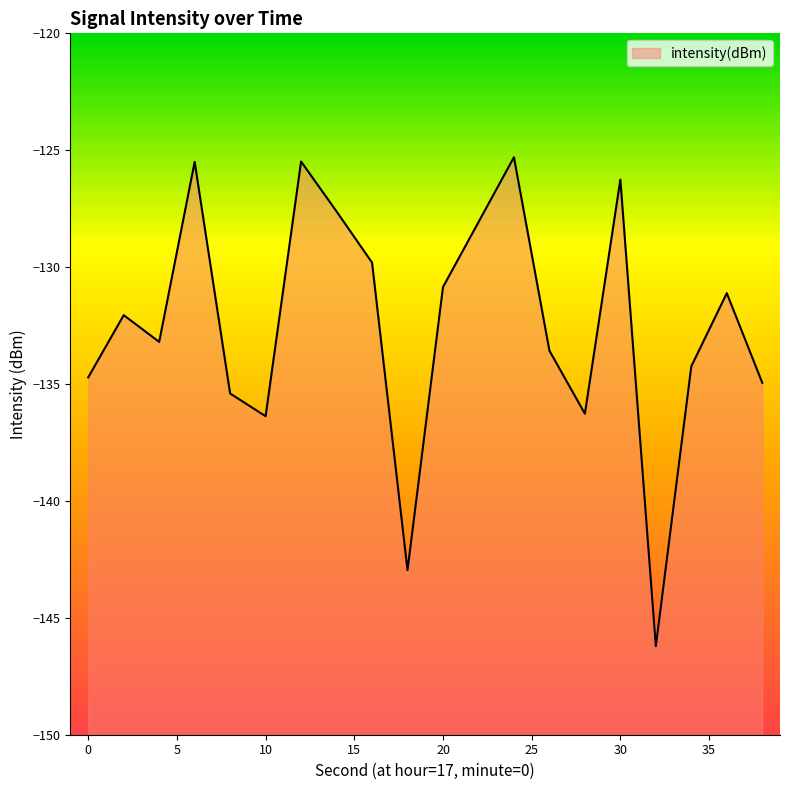

Is it true that the value at 36 is -185.6?

False